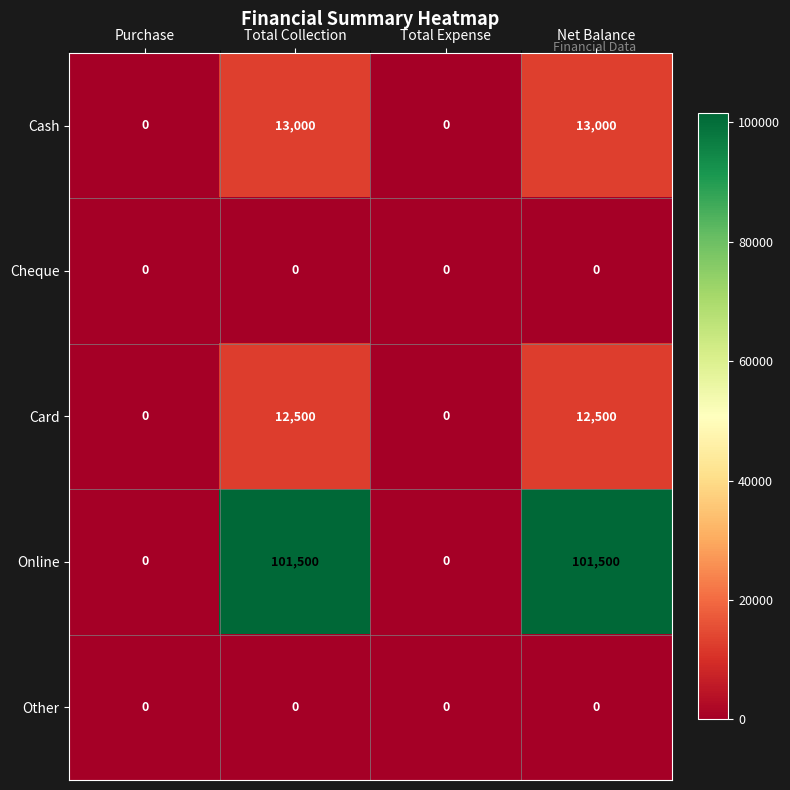

Is the value of Card at Total Collection greater than the value of Cheque at Net Balance?

Yes